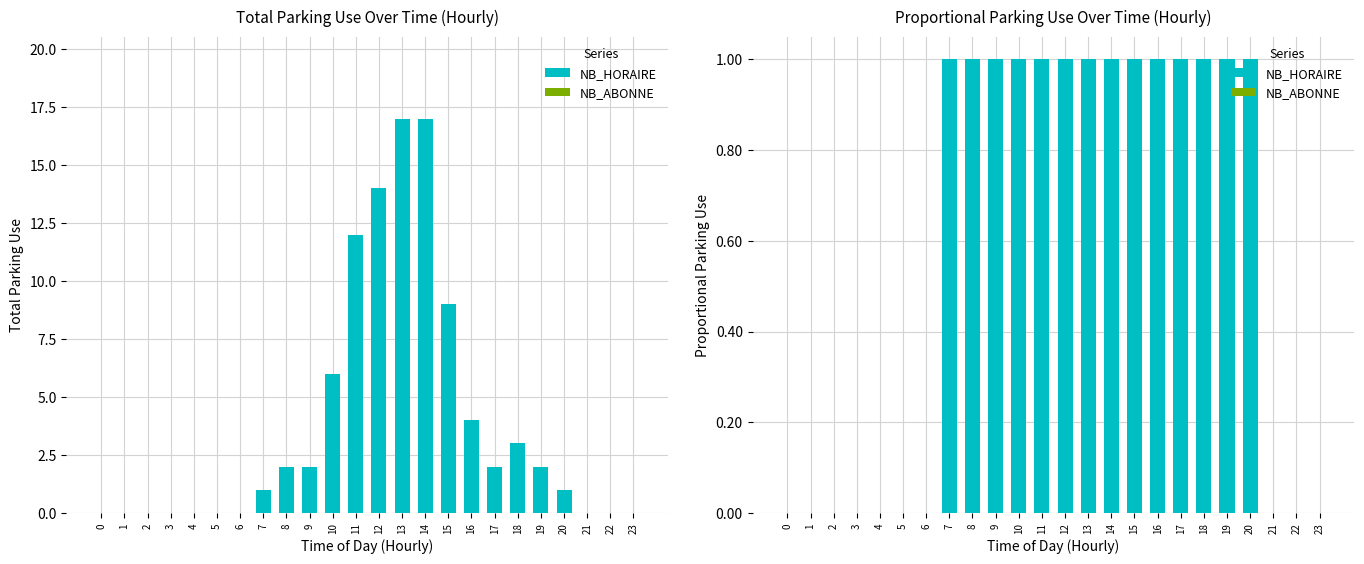

At how many categories does at least one series exceed 0?

14